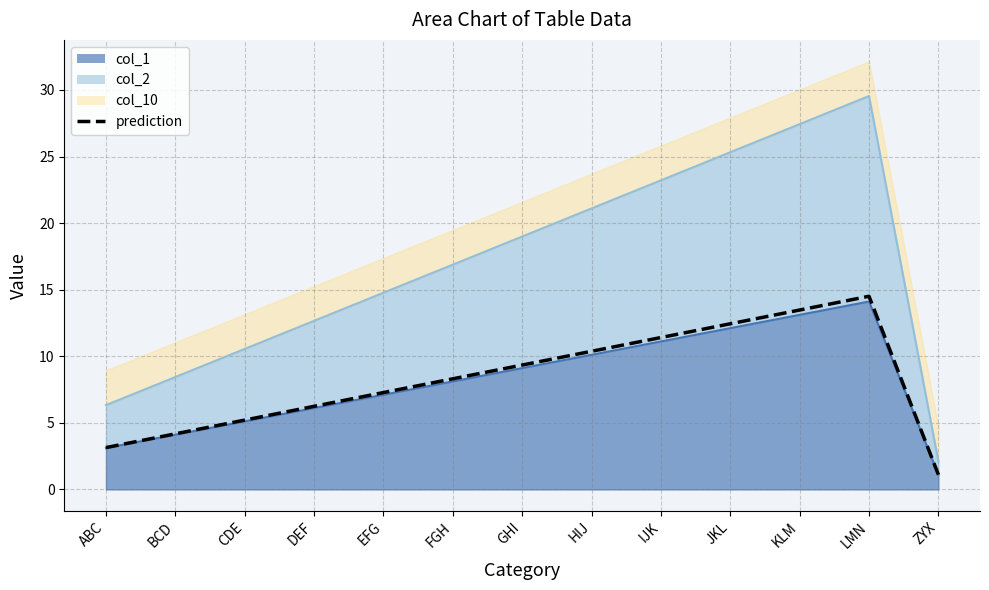

Which label corresponds to the smallest value in the chart?

ZYX